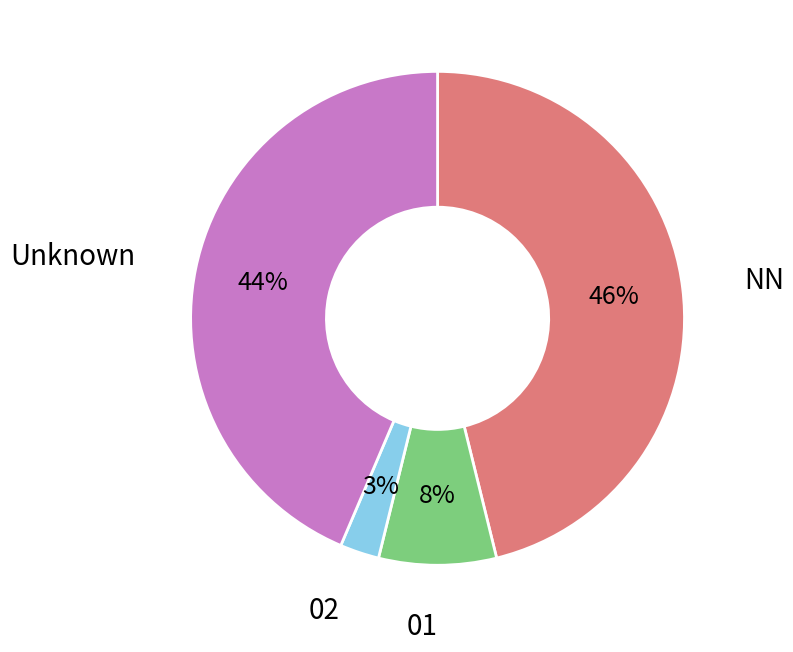

Does any single category account for the majority?

No